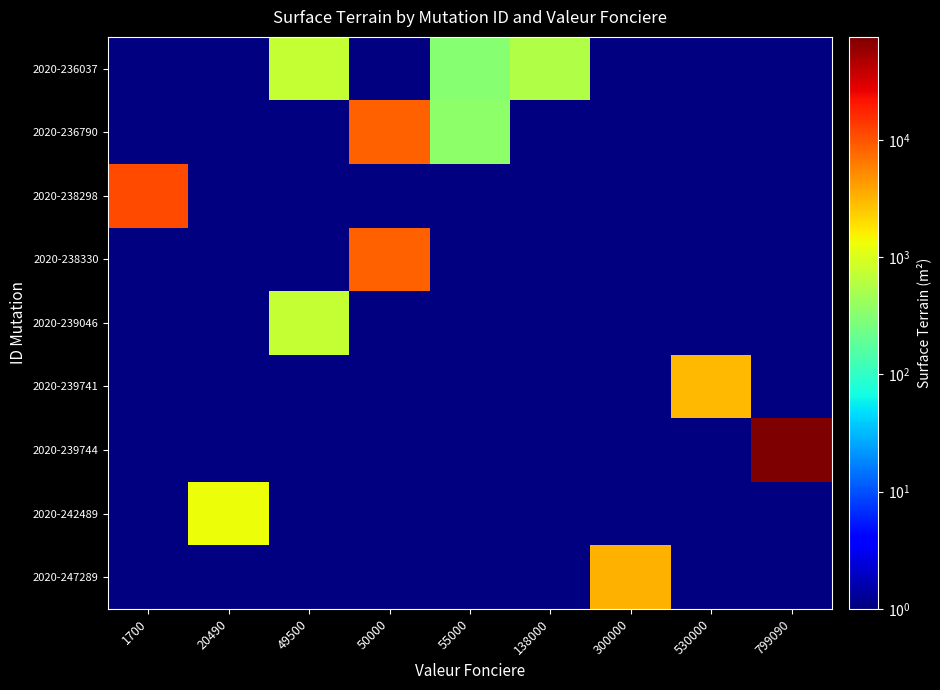

The value of 2020-236037 at 138000 is 575.0. True or false?

True